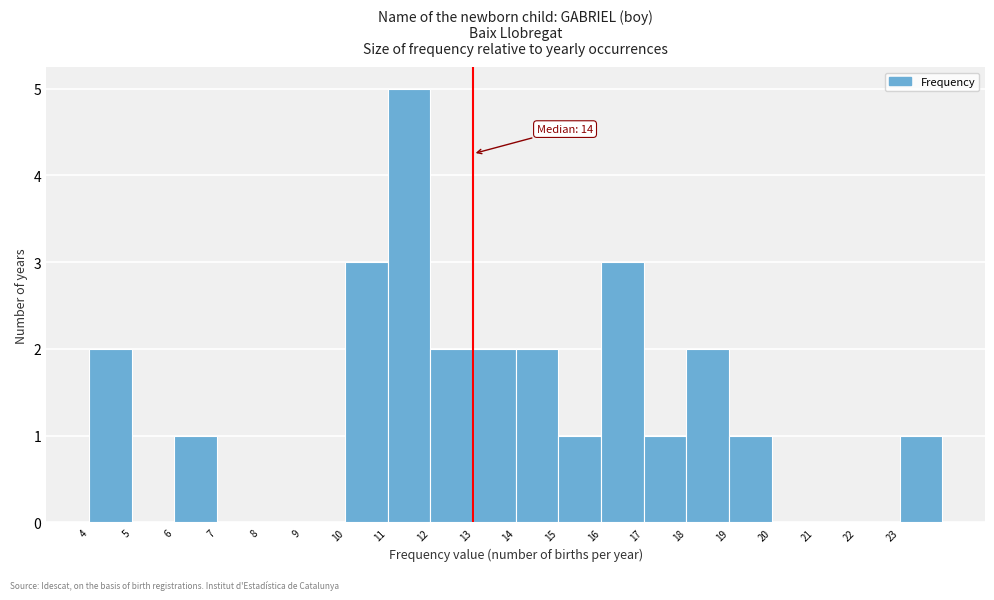

Reading left to right, transcribe all the data shown in this chart.

4=2	5=0	6=1	7=0	8=0	9=0	10=3	11=5	12=2	13=2	14=2	15=1	16=3	17=1	18=2	19=1	20=0	21=0	22=0	23=1